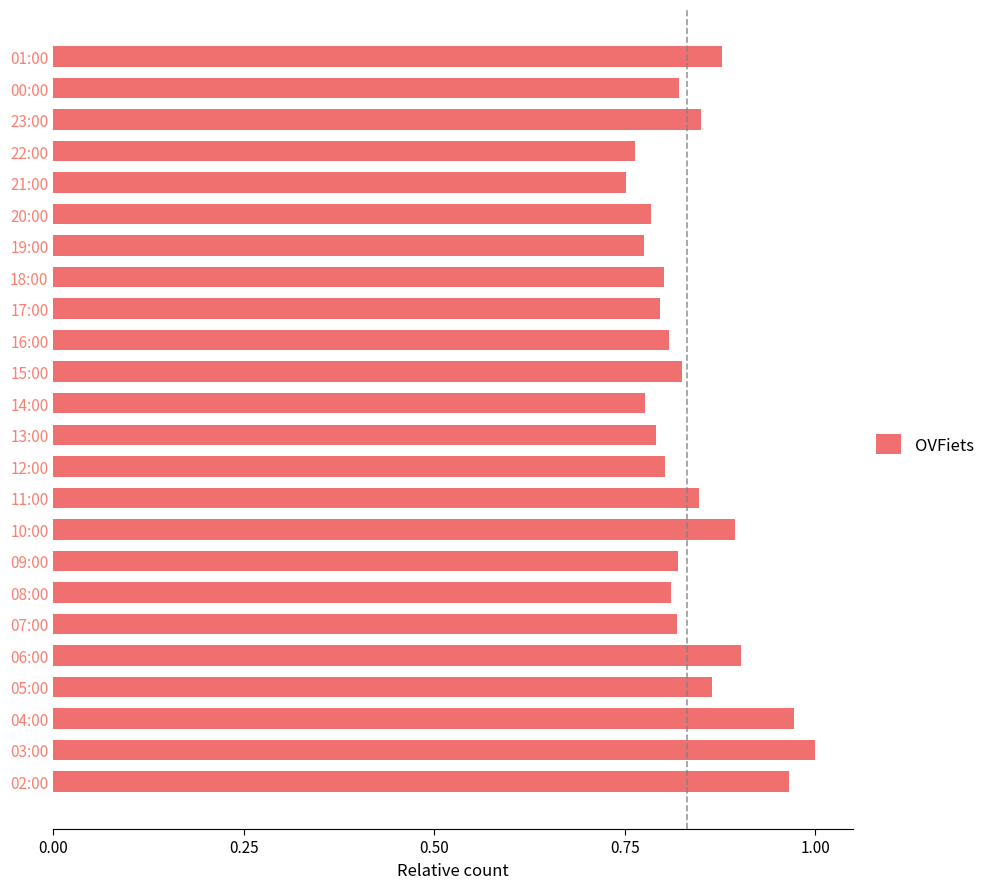

Between 22:00 and 17:00, which is larger?

17:00